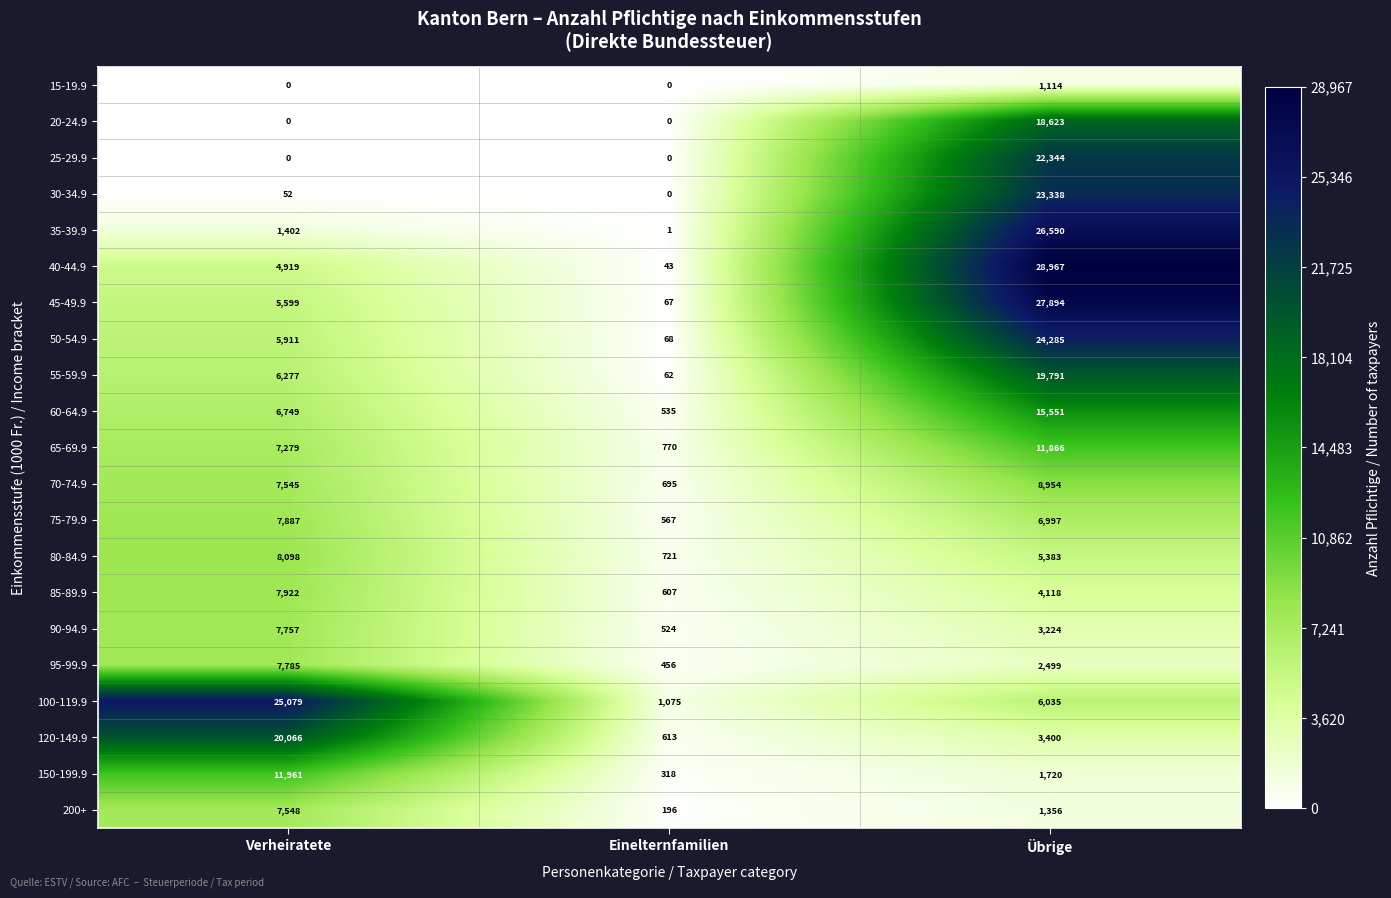

What is the difference between the highest and lowest values at Verheiratete?

25079